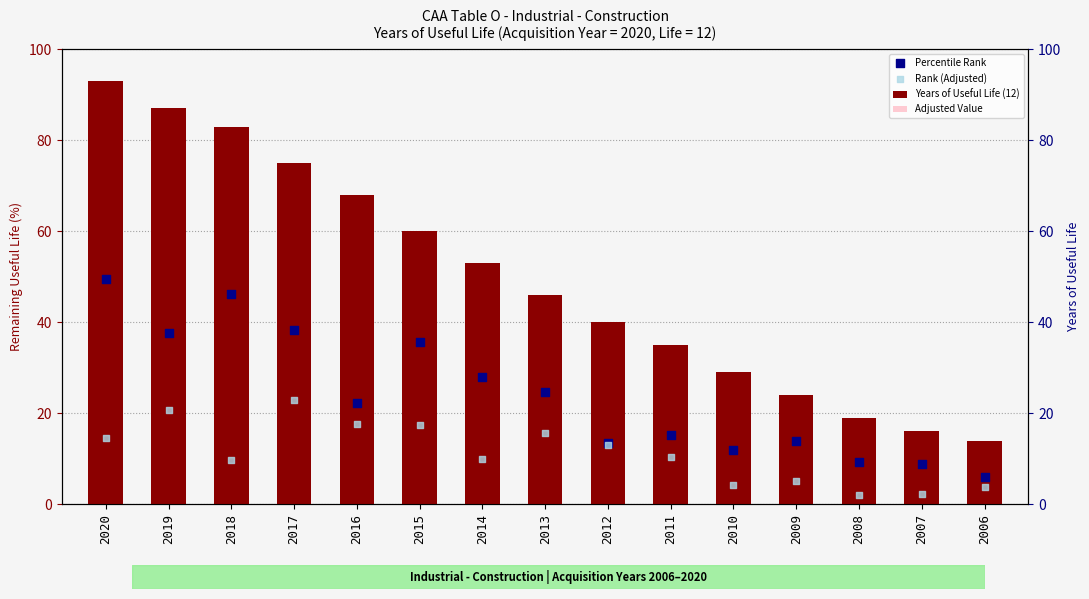

Which series contains the lowest Y value?

Rank (Adjusted)